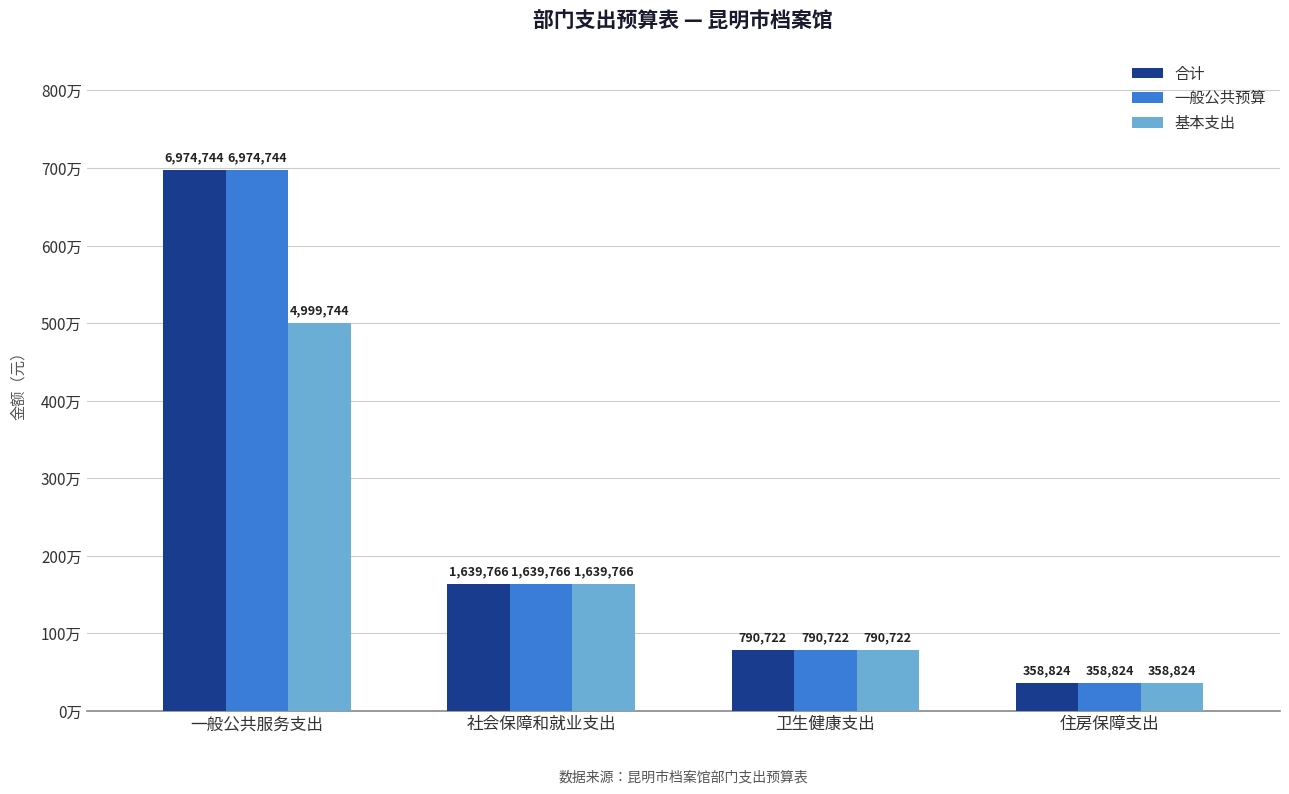

What is the total value across all series at 住房保障支出?

1076472.0